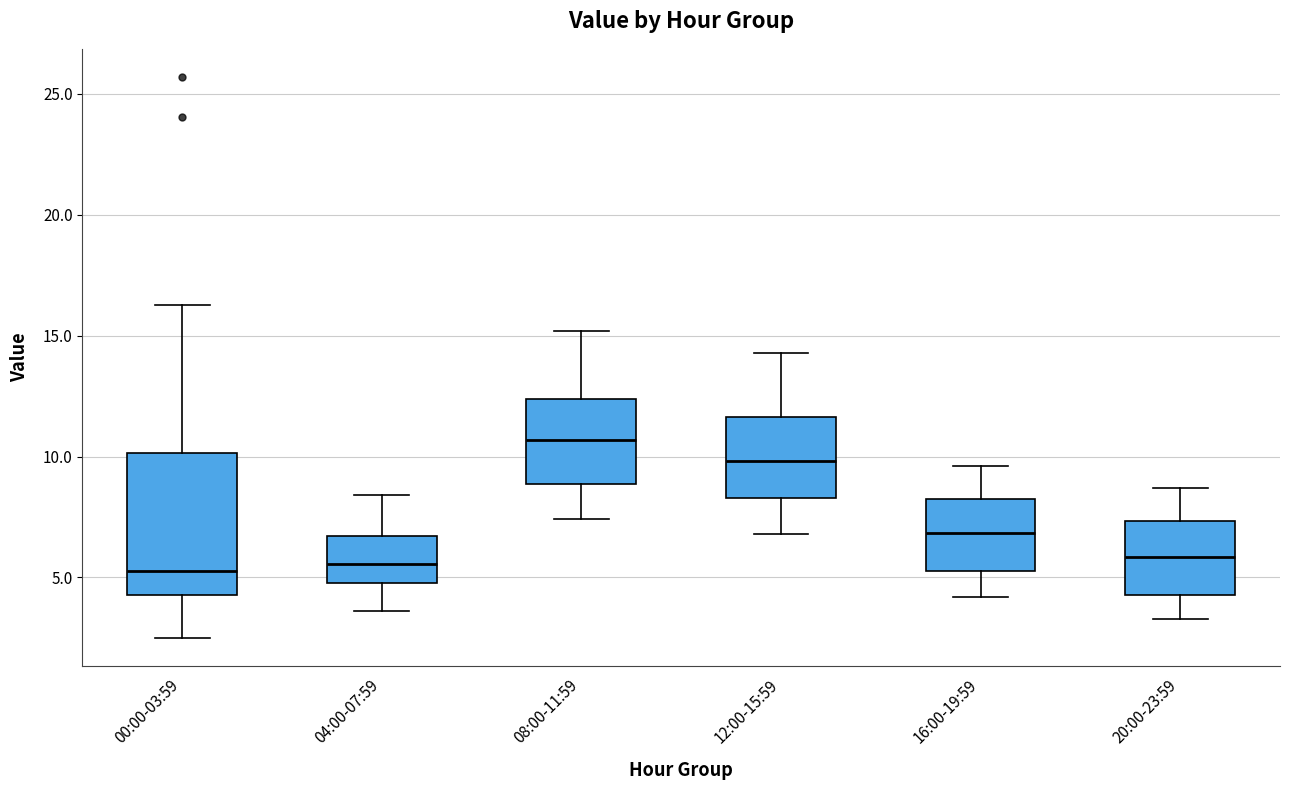

Reading left to right, transcribe this box plot: for each box, give where its median line is, the range the box spans, and where its two whiskers end, as read against the y-axis. The values are not printed on the chart, so give them approximately, as read against the axis.

00:00-03:59: median 5.5, box 4.5 to 10.0, whiskers 2.5 to 16.5
04:00-07:59: median 5.5, box 5.0 to 6.5, whiskers 3.5 to 8.5
08:00-11:59: median 10.5, box 9.0 to 12.5, whiskers 7.5 to 15.0
12:00-15:59: median 10.0, box 8.5 to 11.5, whiskers 7.0 to 14.5
16:00-19:59: median 7.0, box 5.5 to 8.0, whiskers 4.0 to 9.5
20:00-23:59: median 6.0, box 4.5 to 7.5, whiskers 3.5 to 8.5